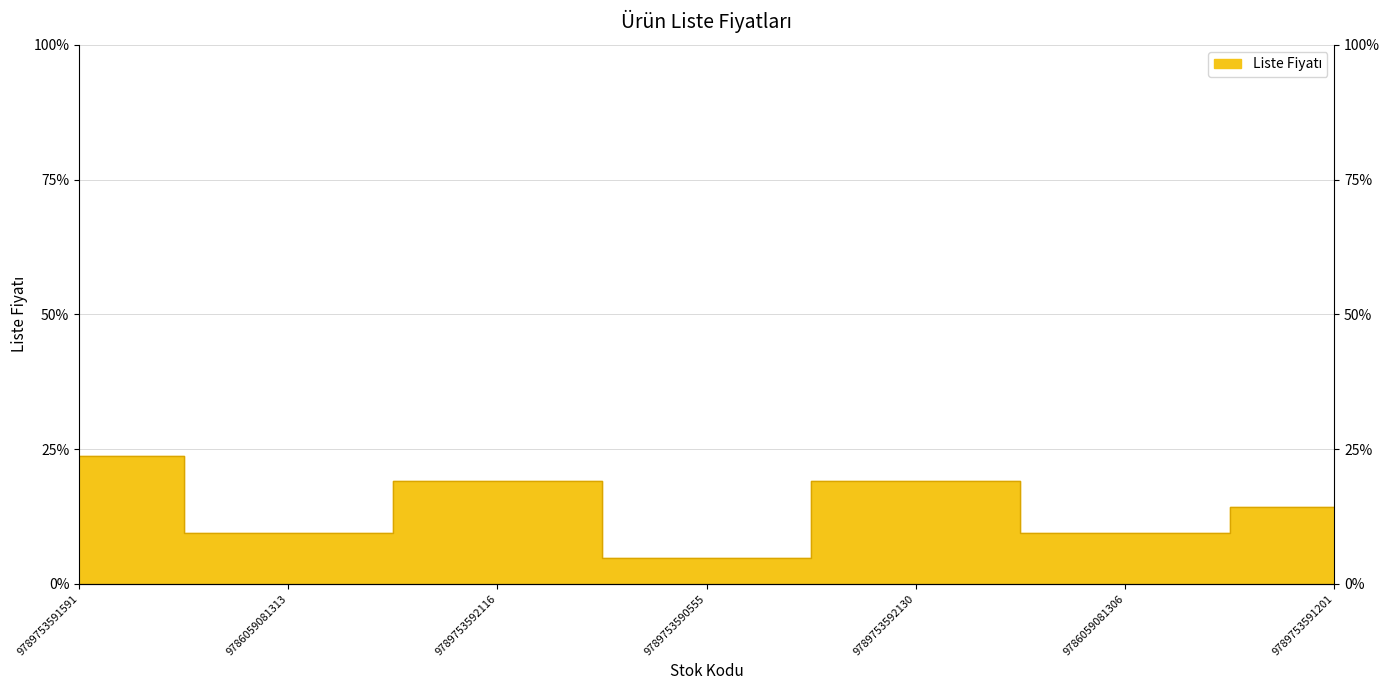

At which category does the chart reach its minimum across all series?

9789753590555